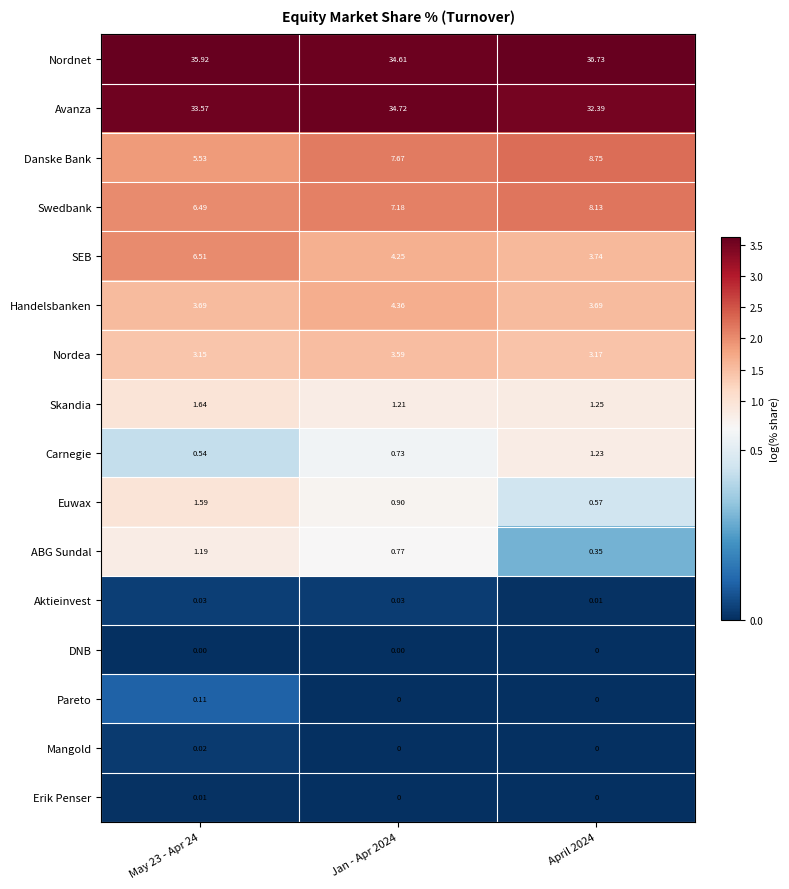

Which series has the largest range (max minus min)?

Danske Bank